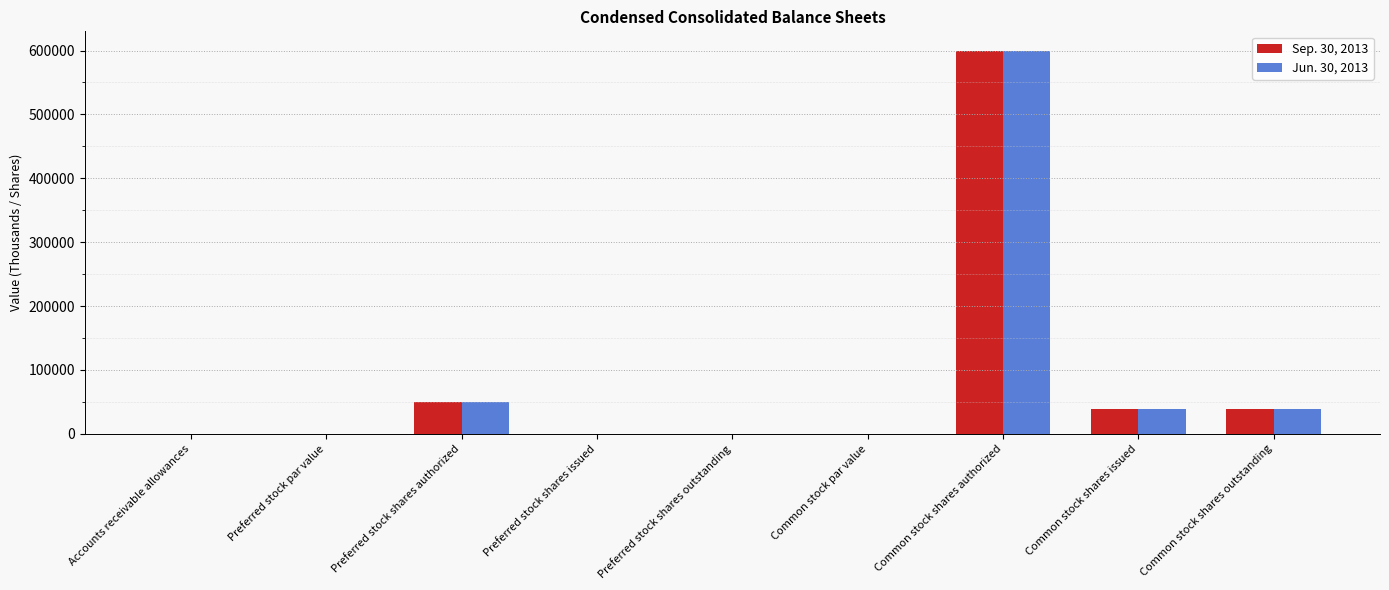

Read the Sep. 30, 2013 value at Common stock shares authorized.

600000